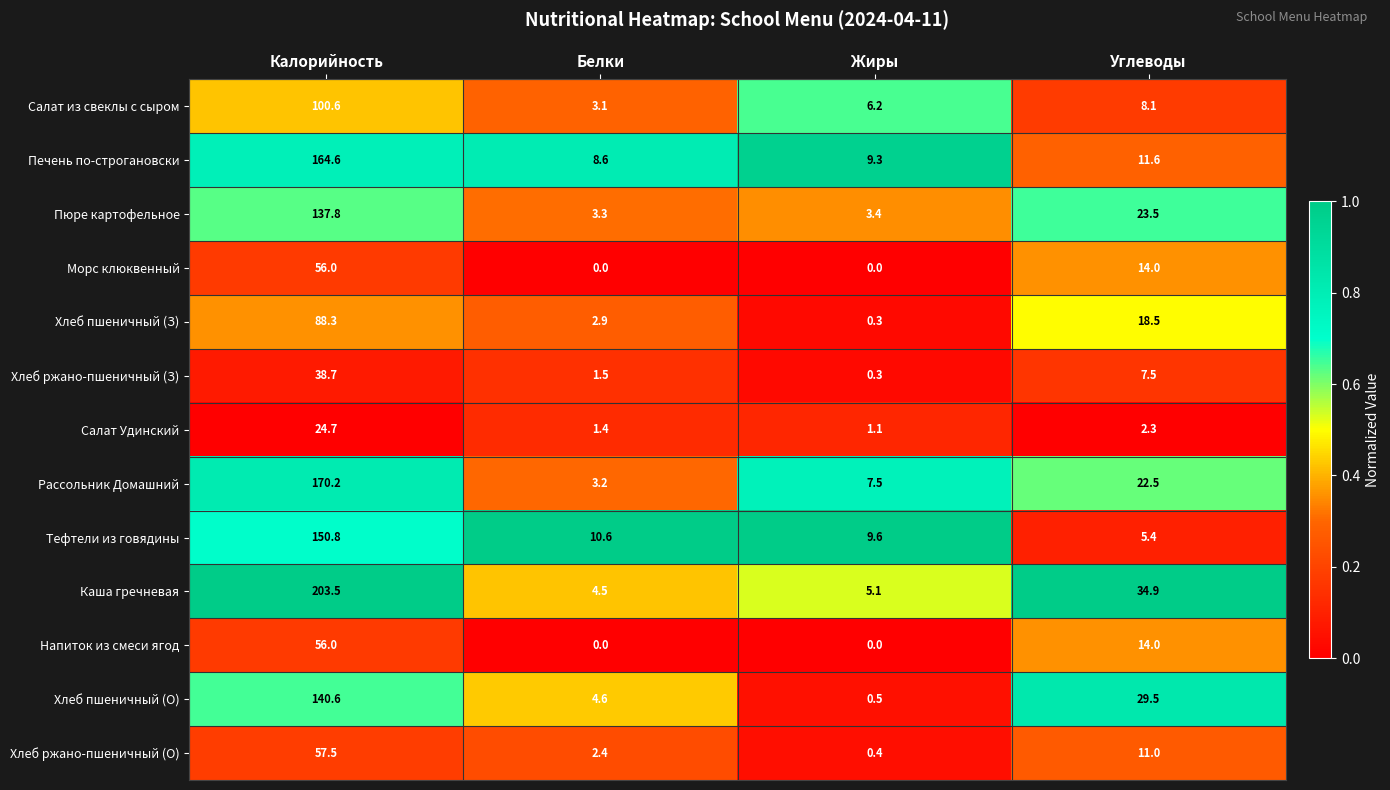

What is the total value across all series at Жиры?

43.7